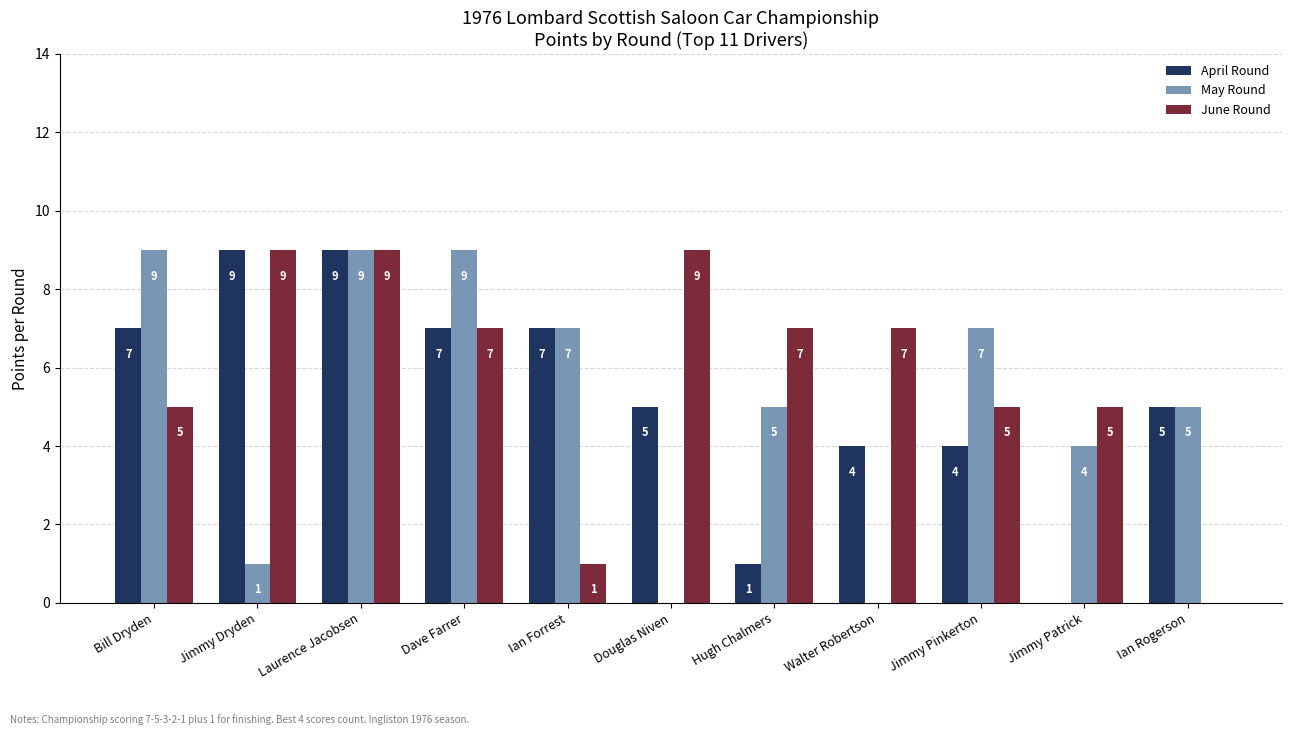

At which label does May Round first exceed 5?

Bill Dryden